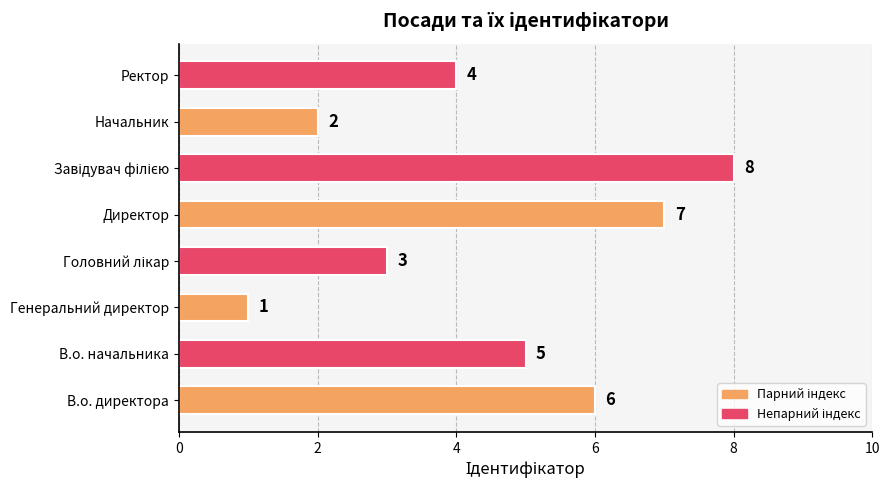

Reading bottom to top, list all the values displayed in this chart.

6	5	1	3	7	8	2	4